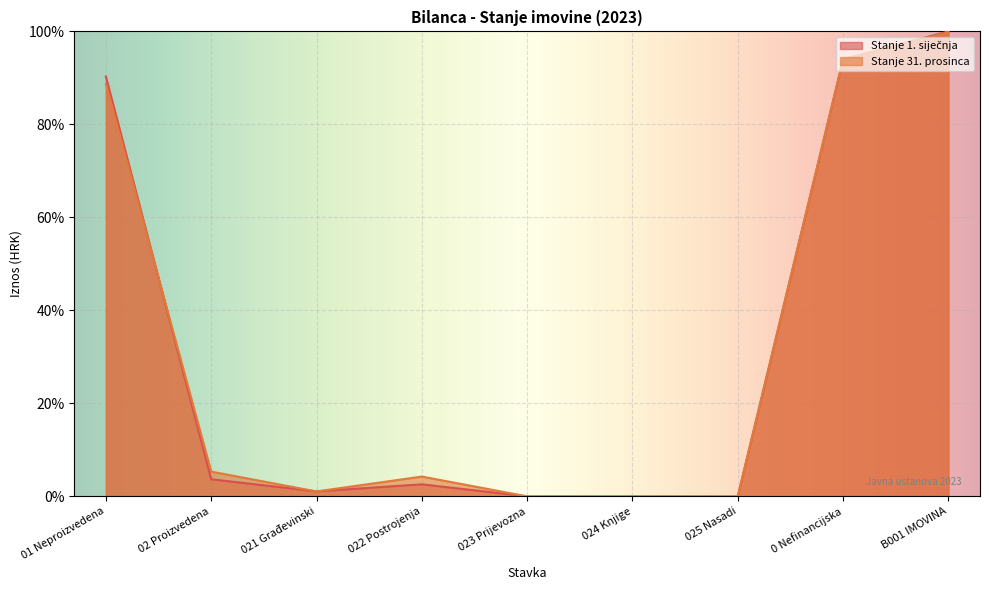

At how many categories does at least one series exceed 3?

5